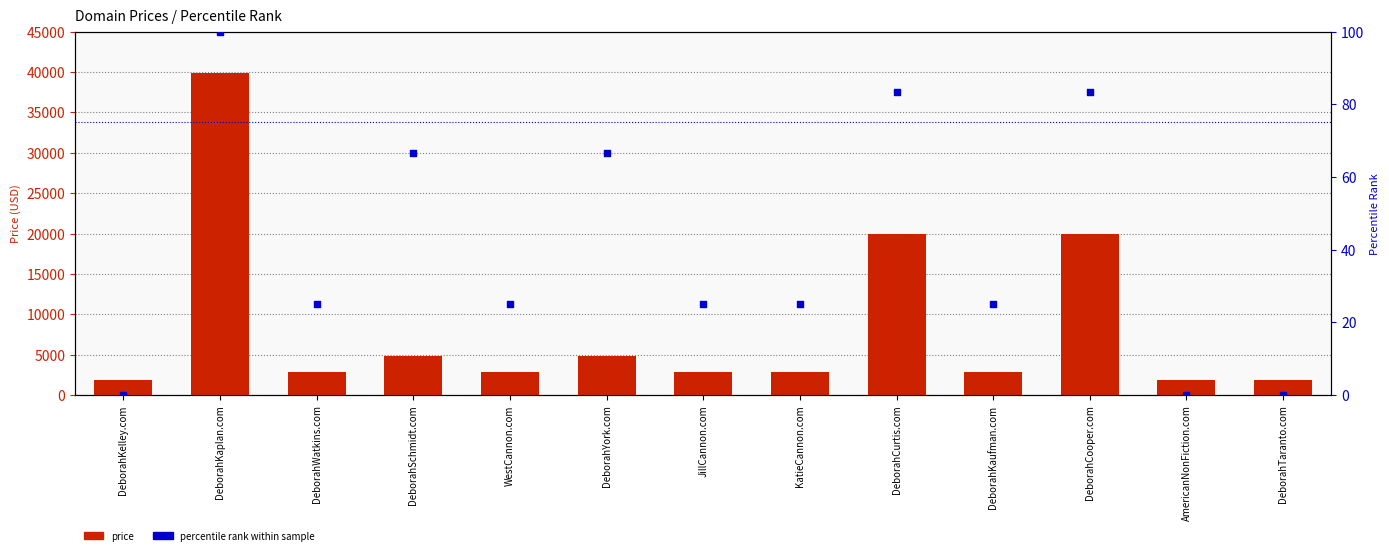

Which series reaches the maximum Y coordinate?

price